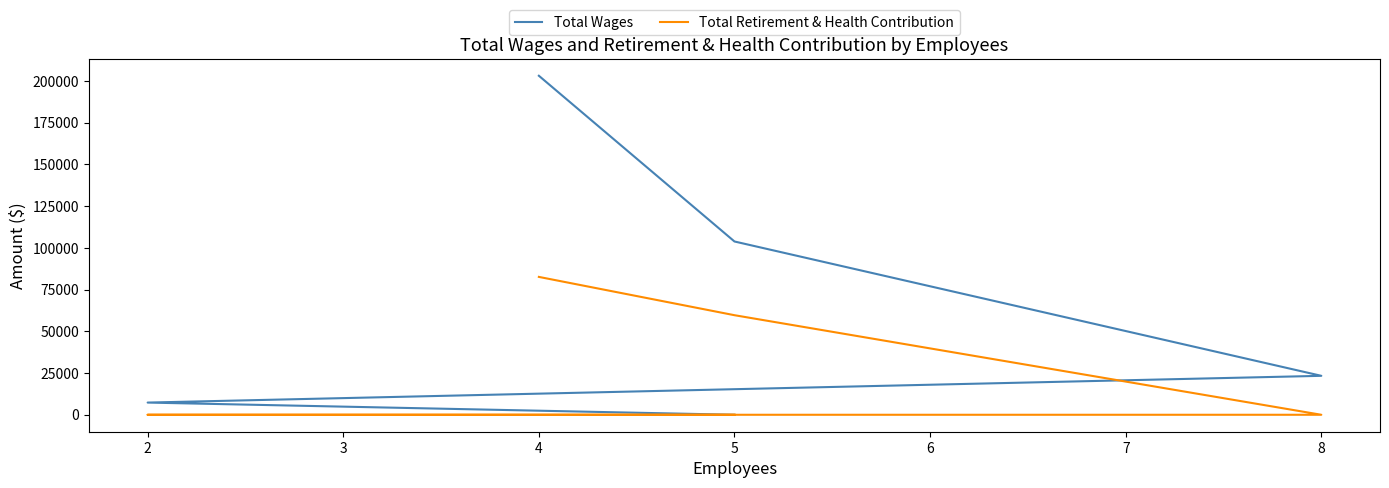

Rank the series at 5 from lowest to highest value.

Total Retirement & Health Contribution, Total Wages